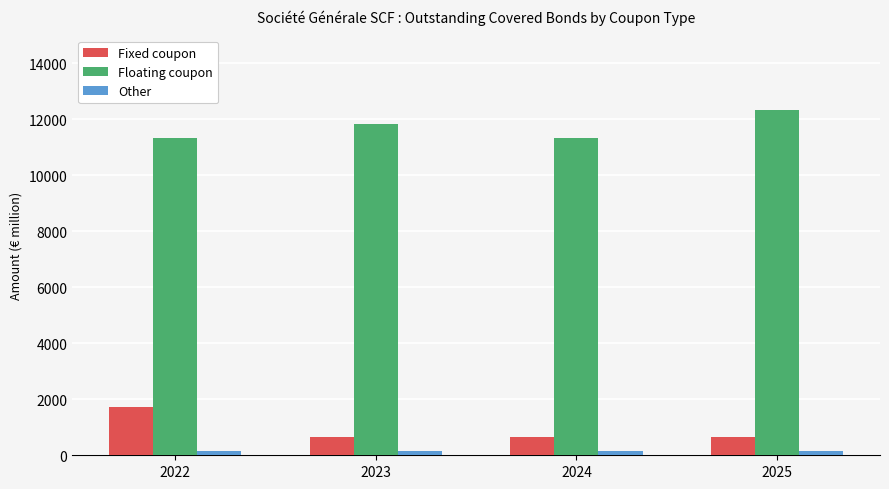

Reading right to left, extract all data points from this chart.

Fixed coupon: 2025=650	2024=650	2023=650	2022=1720
Floating coupon: 2025=12350	2024=11350	2023=11850	2022=11350
Other: 2025=150	2024=150	2023=150	2022=150